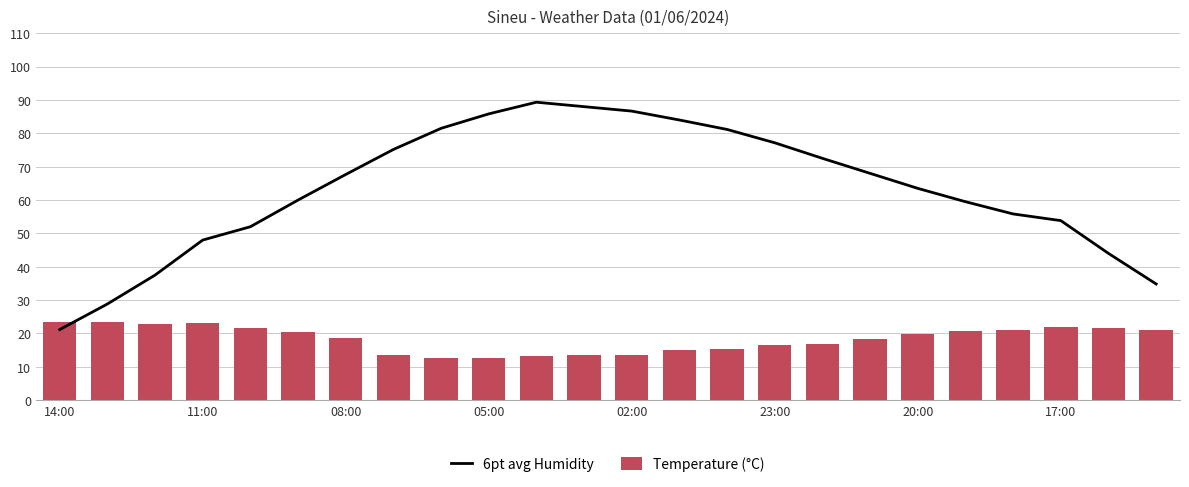

What is the difference between the maximum and minimum values in the Temperature (°C) series?

10.8